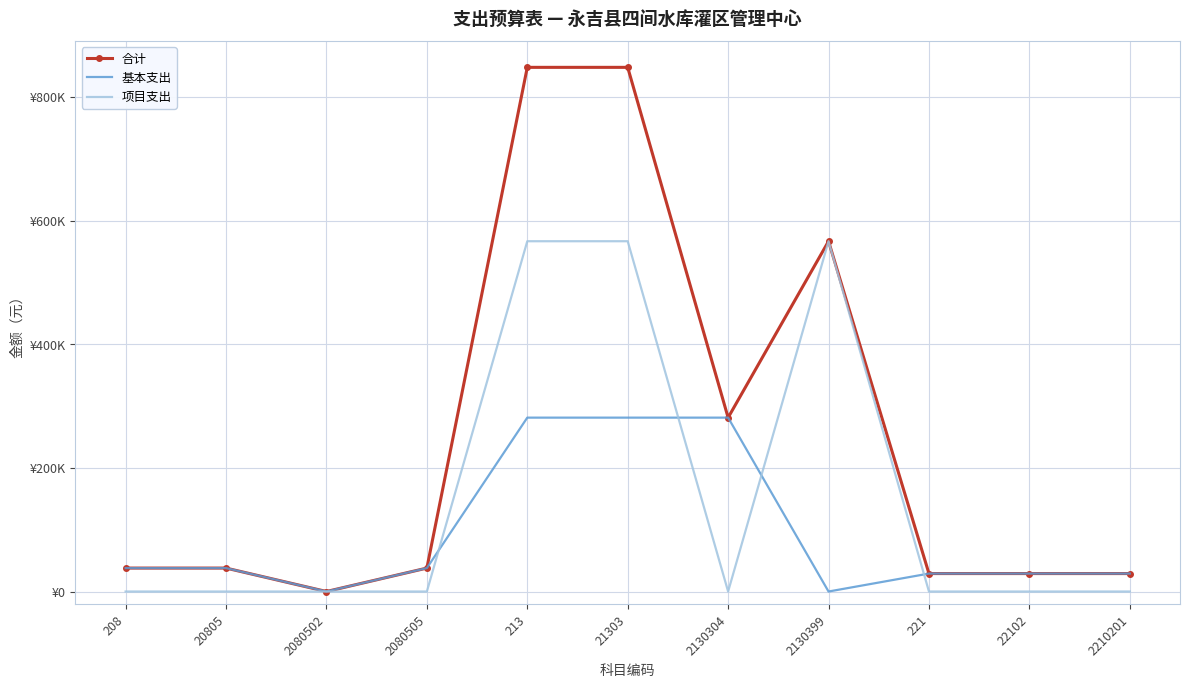

True or false: 项目支出 and 合计 cross at least once.

False